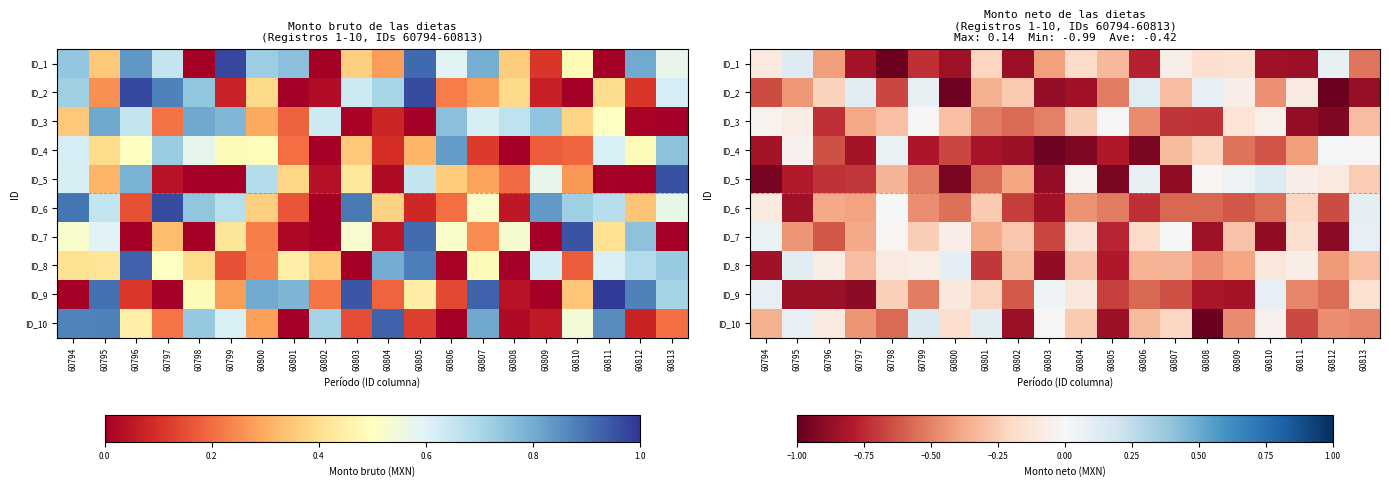

True or false: ID_3 has a value of -0.1 at 60809.

True